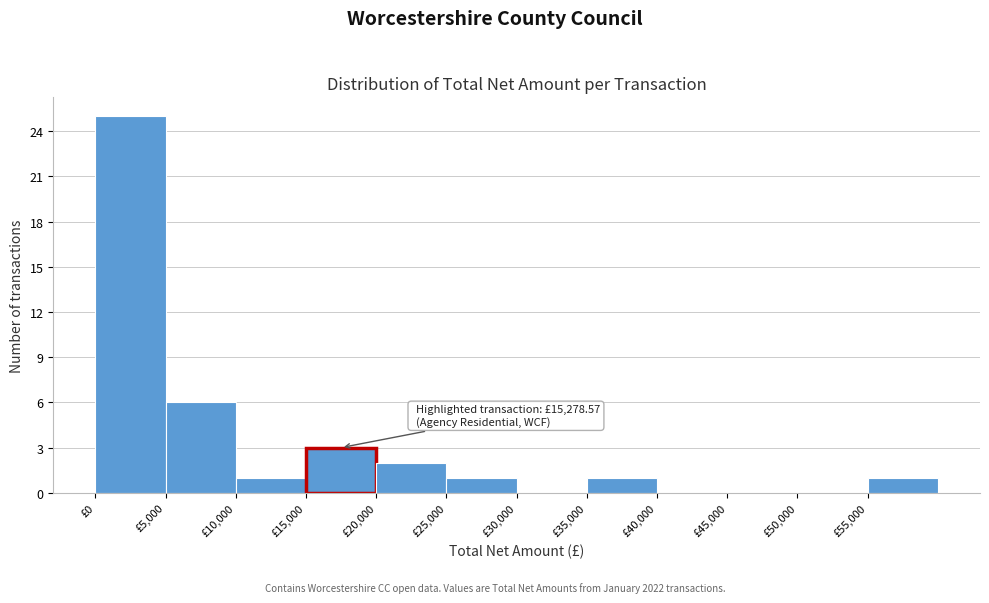

Over which range of the x-axis is the bar tallest?

0 to 5000